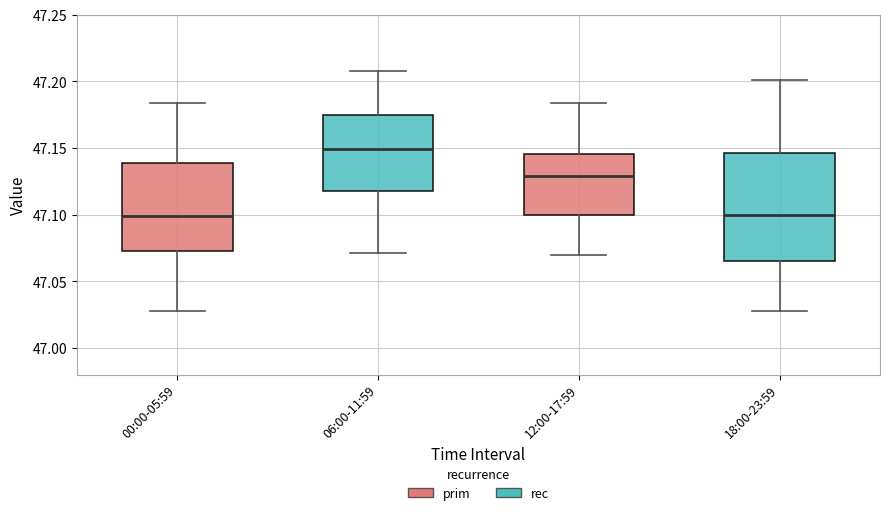

Which box has the highest median line?

06:00-11:59